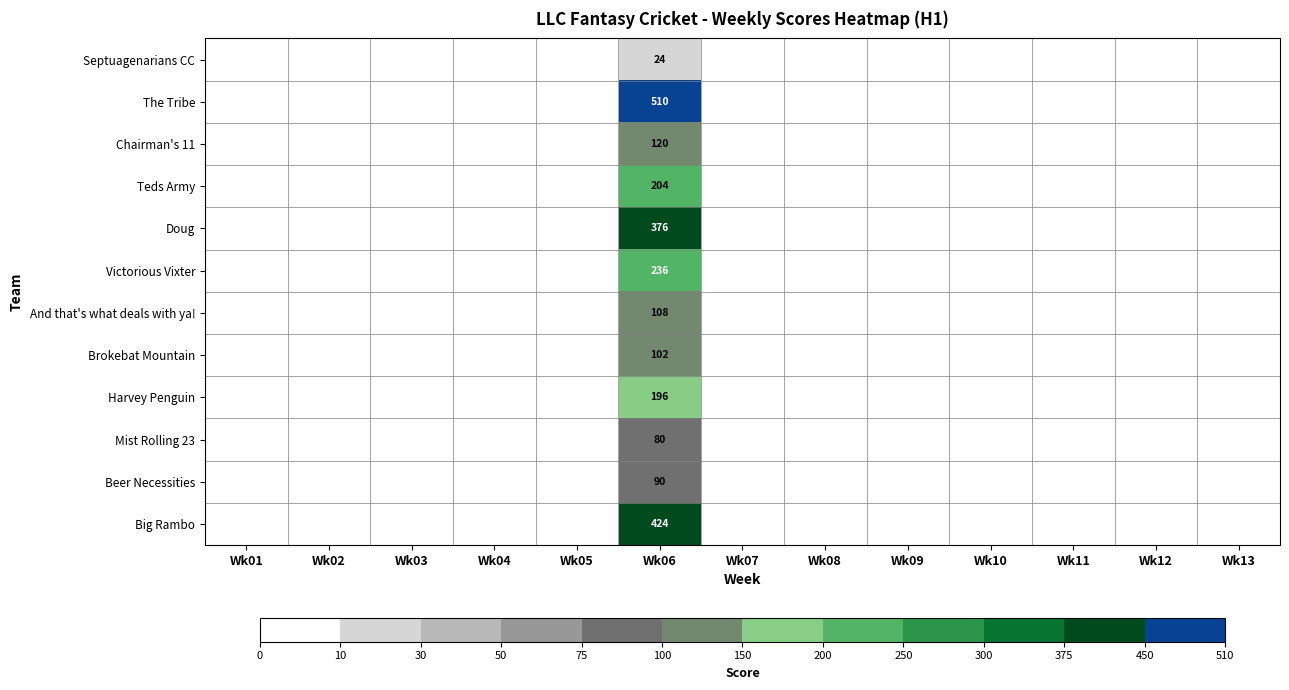

The Beer Necessities series shows 90 at Wk06. True or false?

True